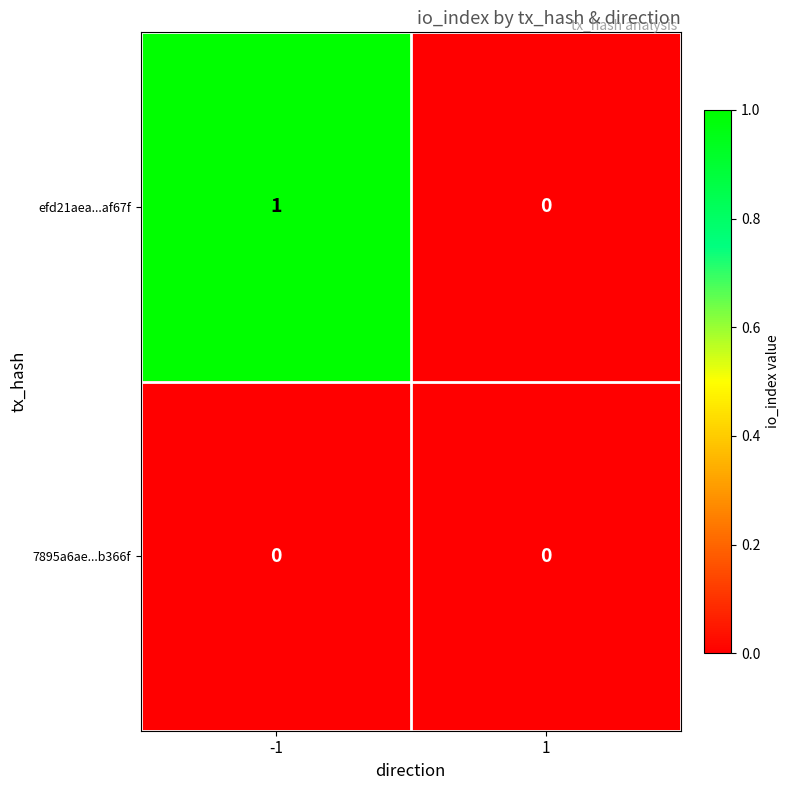

At which category does the chart reach its peak across all series?

-1